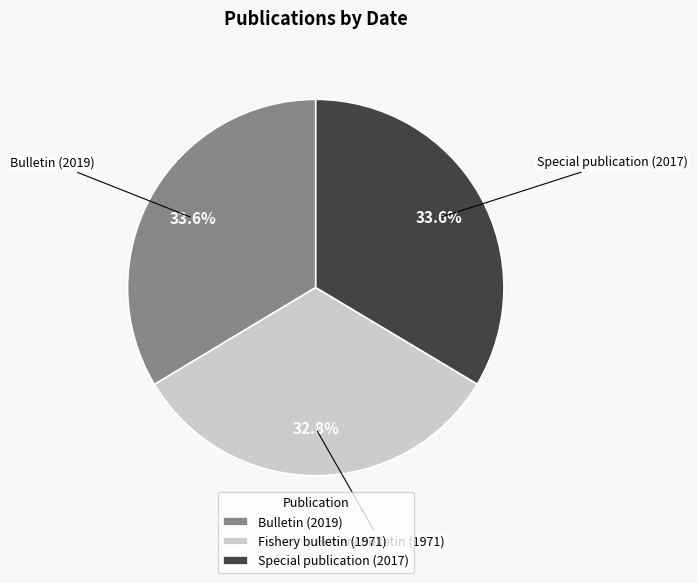

Does Bulletin (2019) account for over 50% of the chart?

No